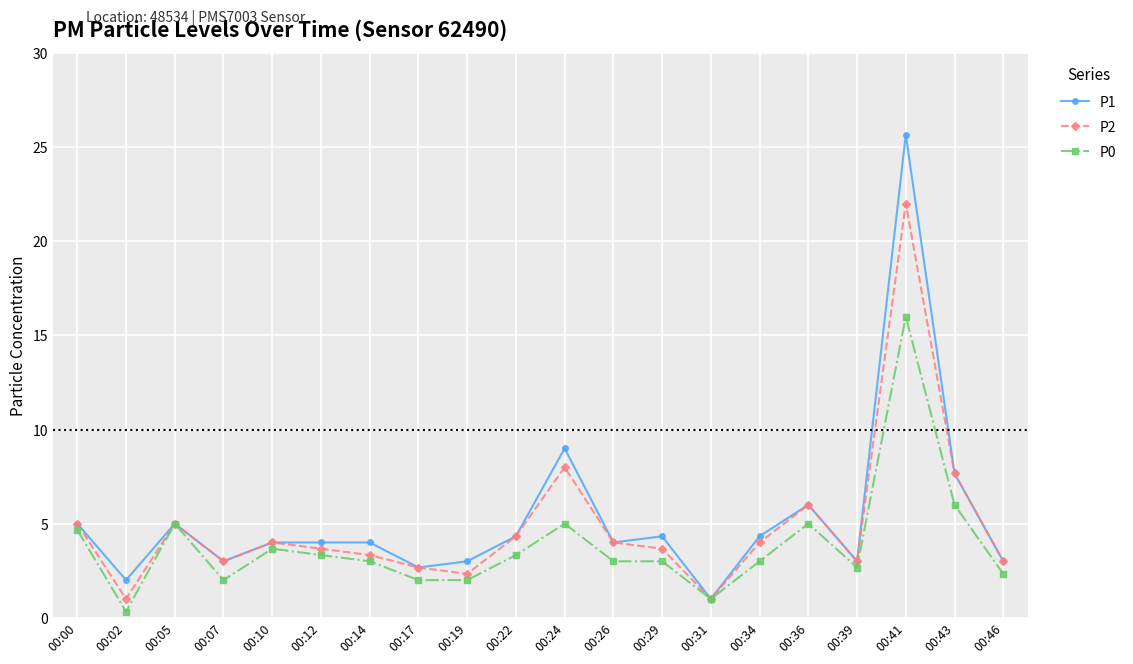

List the series in order of their overall mean, highest first.

P1, P2, P0